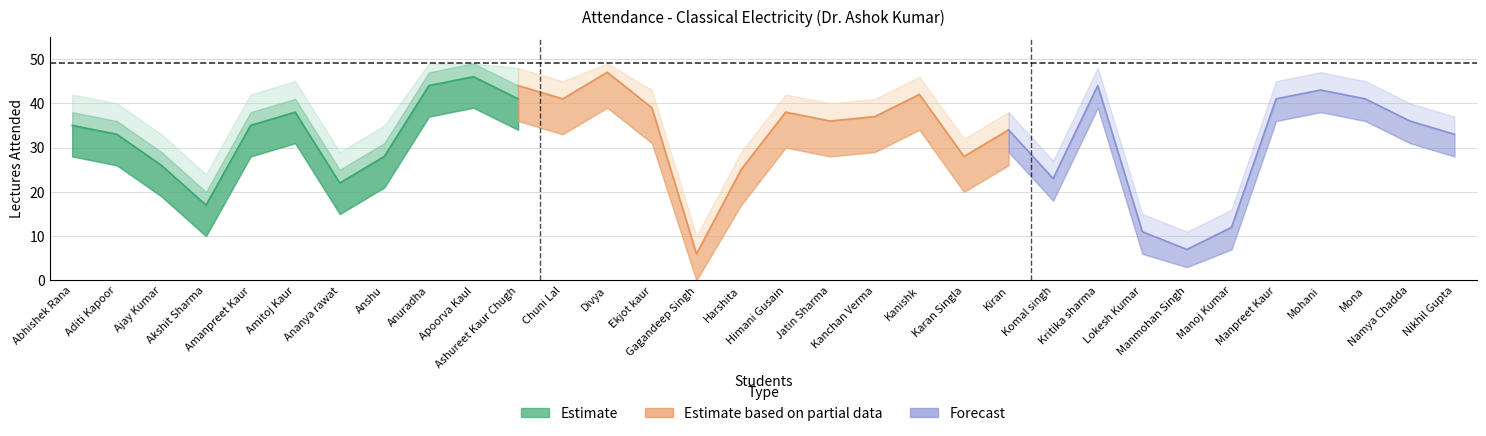

True or false: Estimate based on partial data and Forecast intersect in this chart.

False